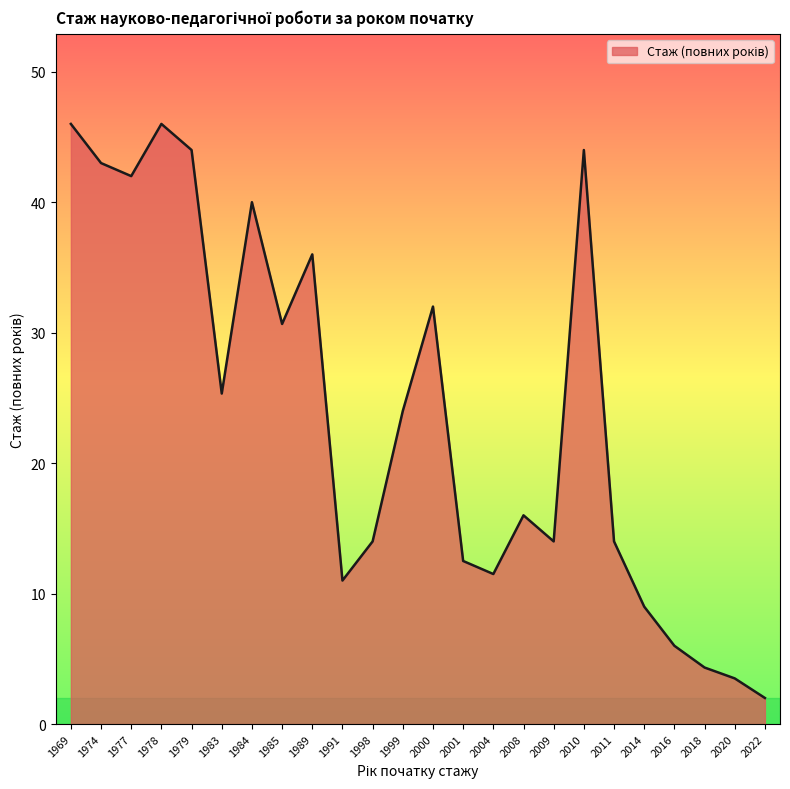

Is it true that the value at 1984 is 70.0?

False